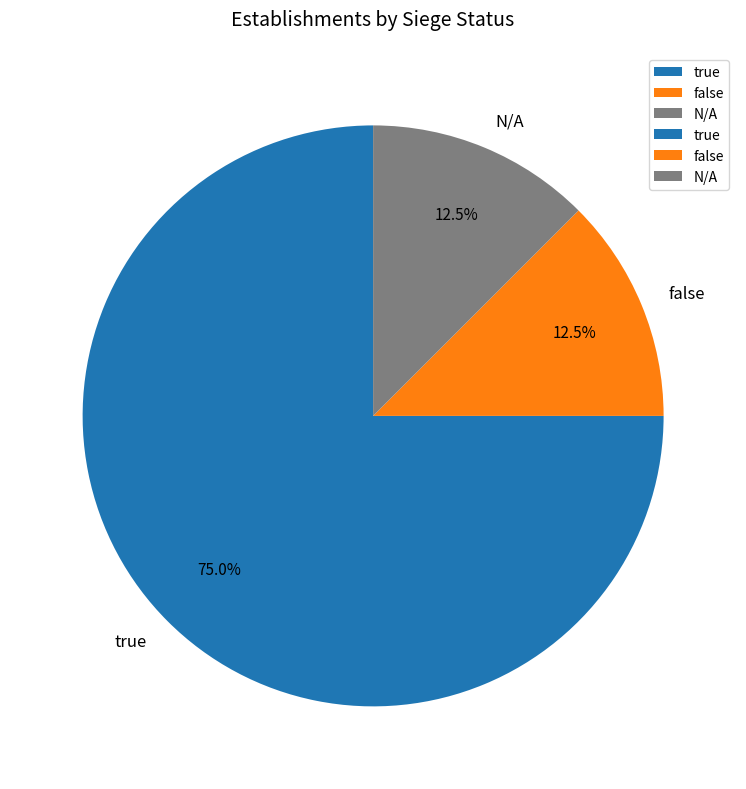

Which slice represents more than half of the pie?

true